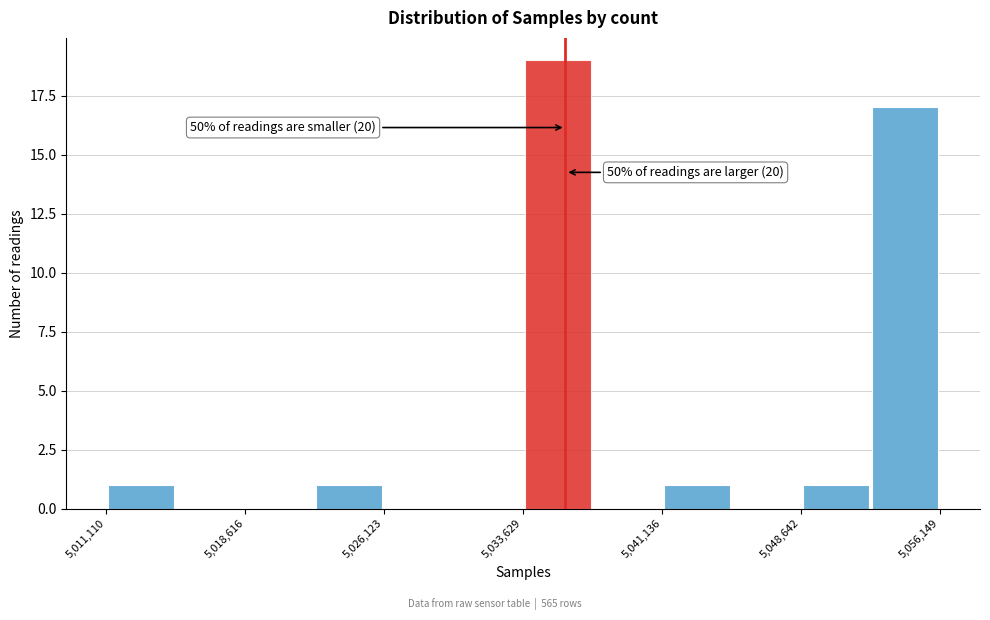

Around what value on the x-axis is the tallest bar? Give the approximate position of its centre, as read against the axis.

5036000